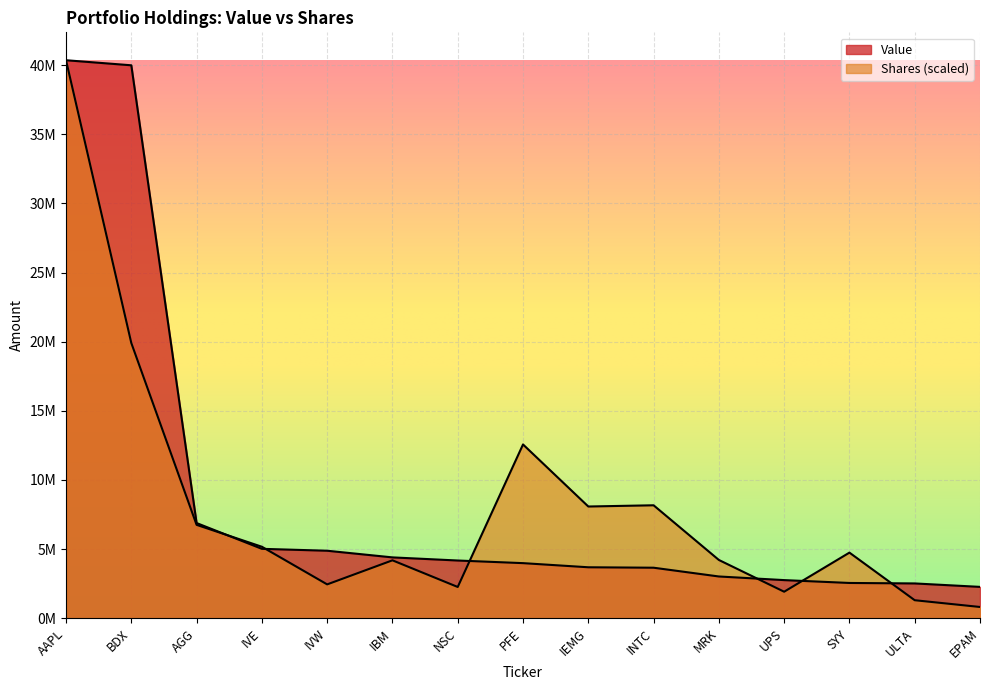

Reading right to left, list all the values displayed in this chart.

Value: 2265000.0	2514000.0	2548000.0	2755000.0	3017000.0	3651000.0	3683000.0	3982000.0	4172000.0	4398000.0	4879000.0	5017000.0	6882000.0	39988000.0	40354000.0
Shares or principal amount: 811251.5	1299971.2	4742897.0	1914692.5	4211559.1	8166135.1	8077771.8	12566117.6	2257838.5	4186312.5	2444988.1	5166647.1	6751164.2	19902934.8	40354000.0